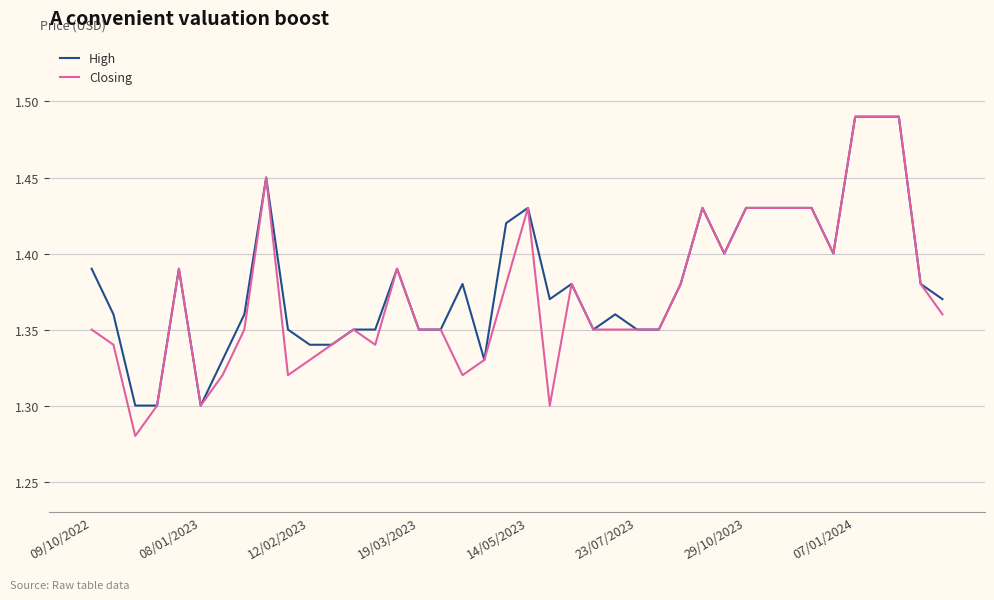

What is the difference between the second highest and minimum values in the Closing series?

0.2